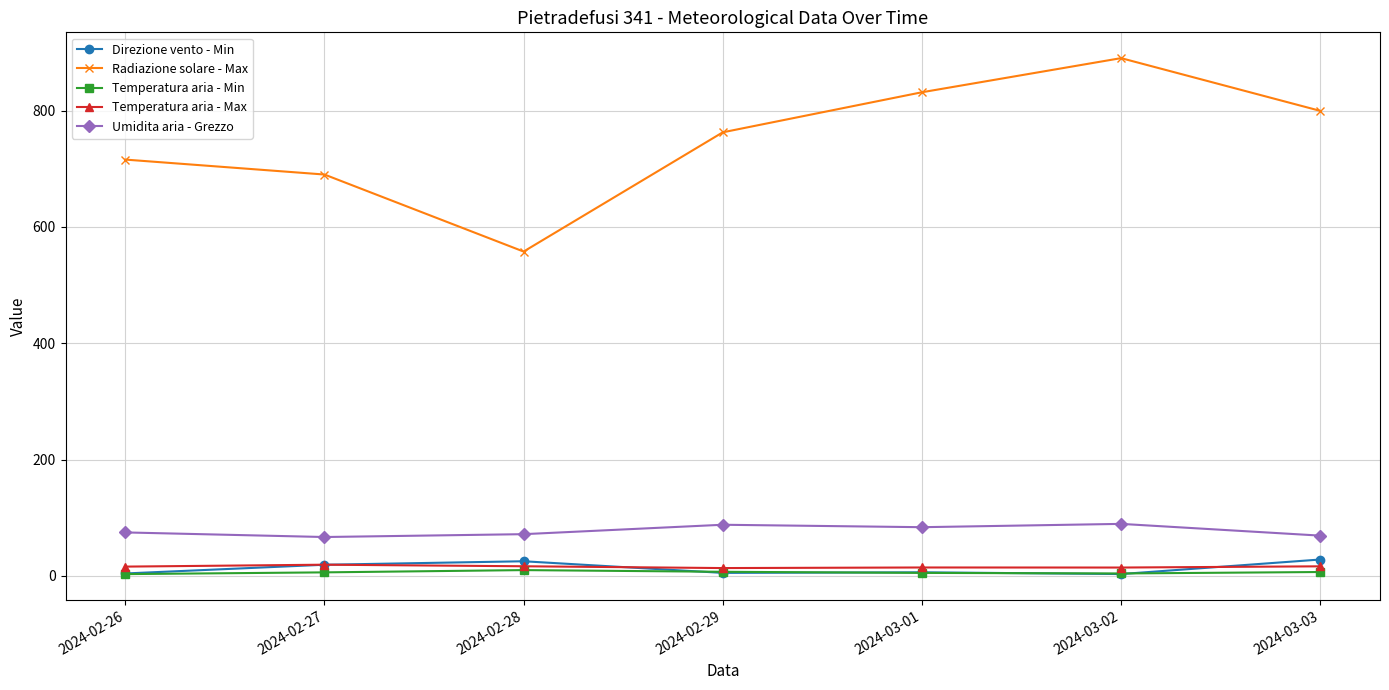

True or false: Umidita aria - Grezzo and Temperatura aria - Max intersect in this chart.

False